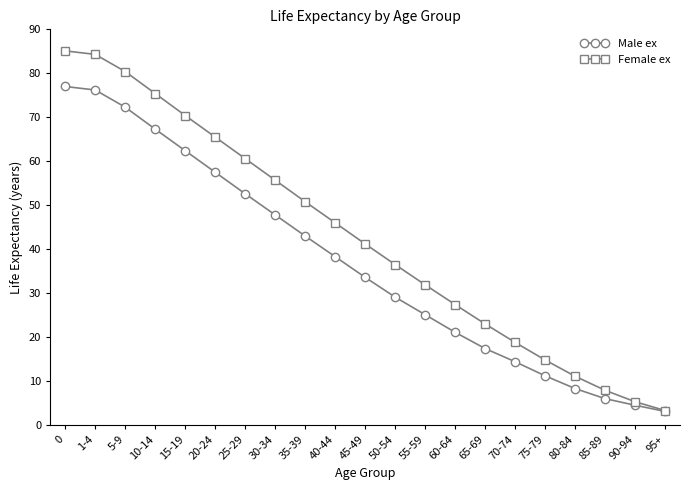

What is the value of the Female ex point at the 14th from the left?

27.4